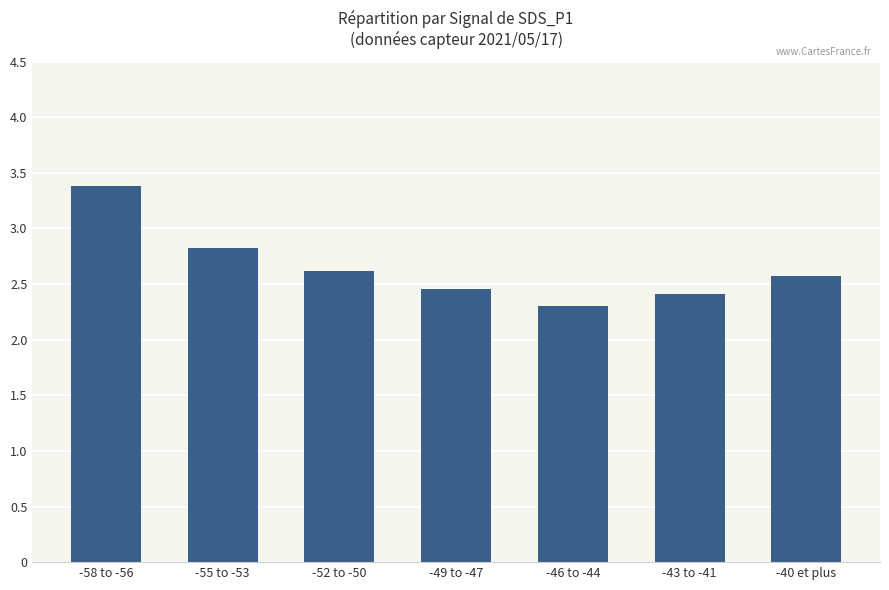

What is the change in value from -58 to -56 to -49 to -47?

-0.9